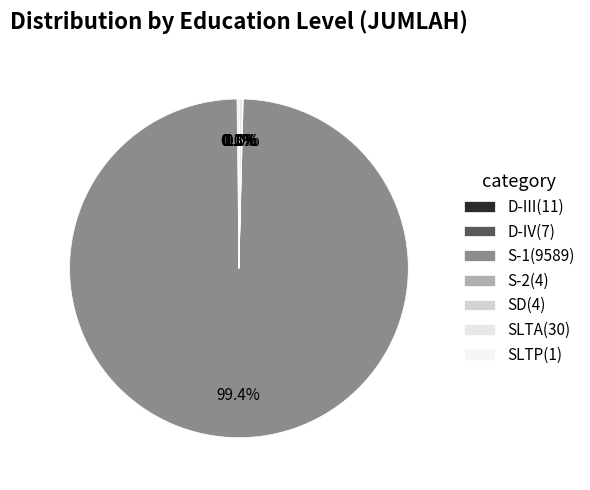

To the nearest percent, what percentage of the pie is S-1?

99%